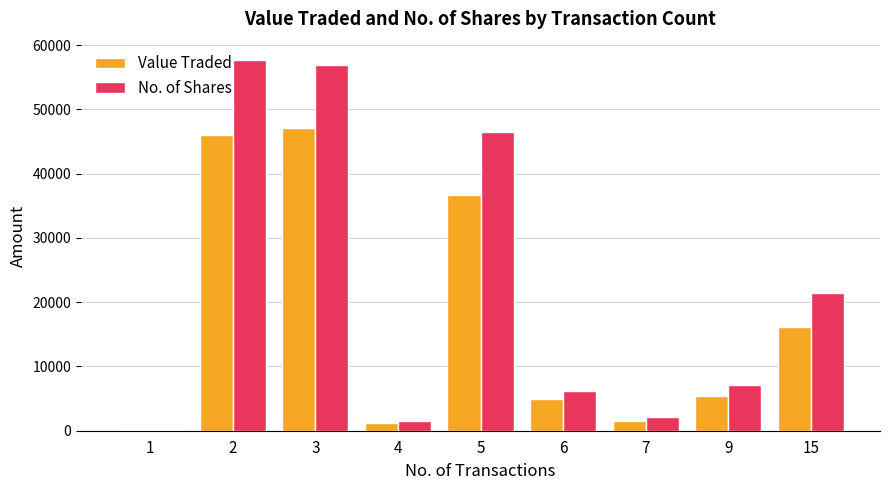

What is the total value across all series at 3?

104004